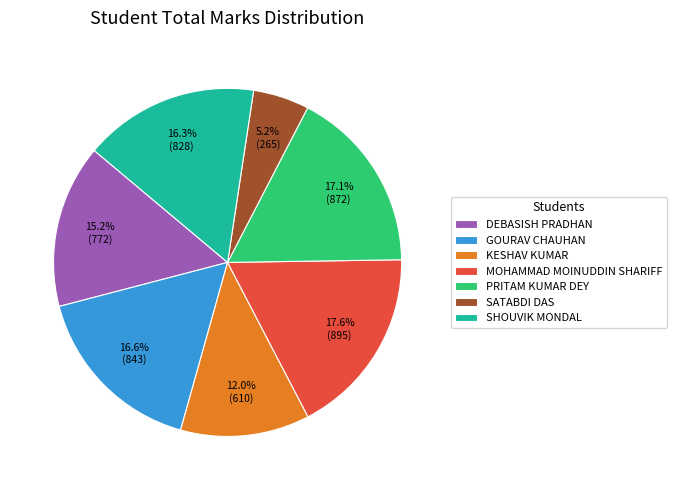

To the nearest percent, what portion does DEBASISH PRADHAN represent?

15%